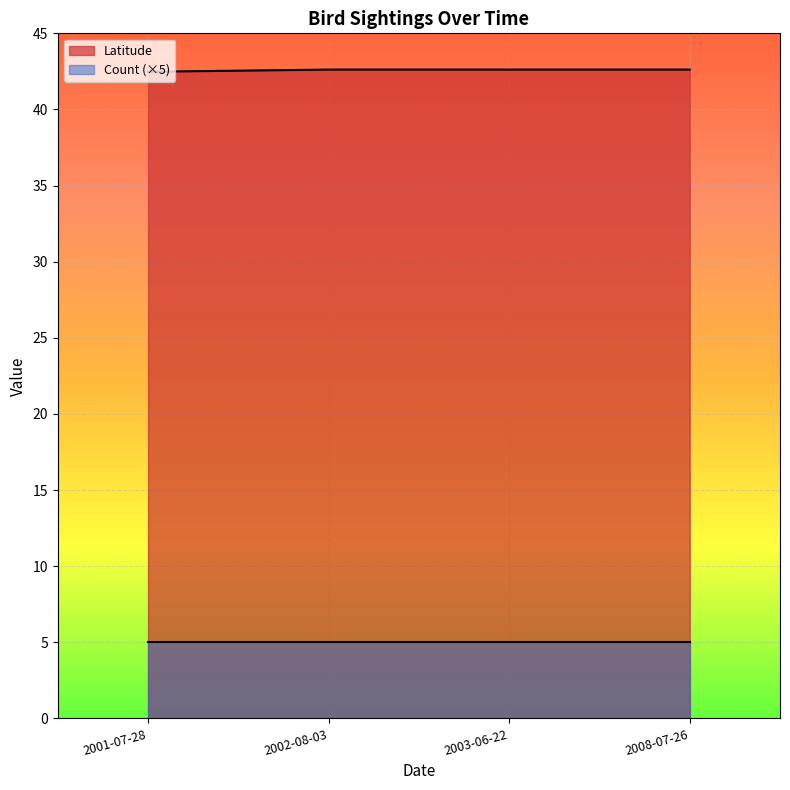

What position from the left is 2008-07-26?

4